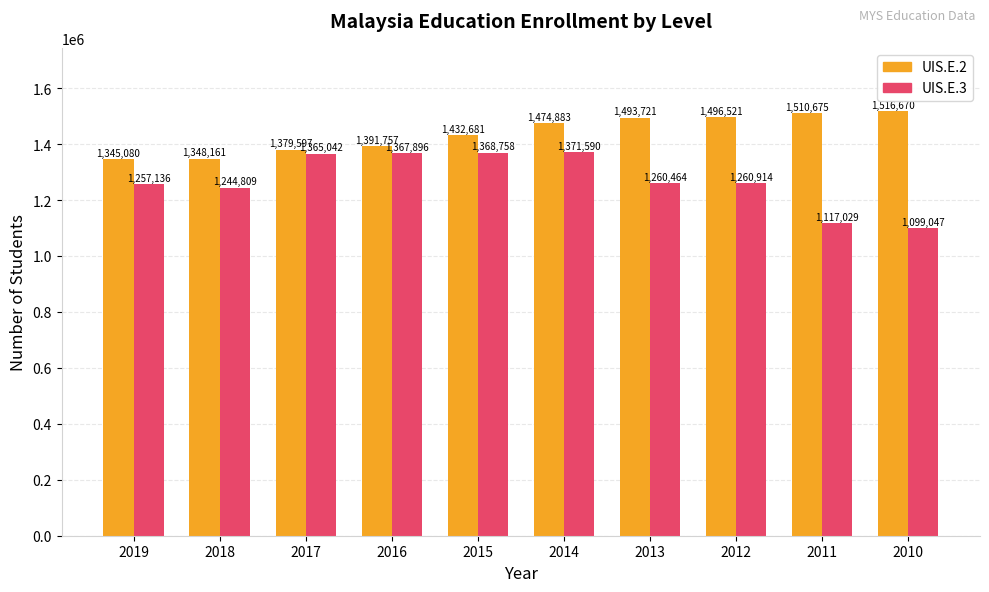

Reading left to right, extract all data points from this chart.

UIS.E.2: 1345080	1348161	1379597	1391757	1432681	1474883	1493721	1496521	1510675	1516670
UIS.E.3: 1257136	1244809	1365042	1367896	1368758	1371590	1260464	1260914	1117029	1099047